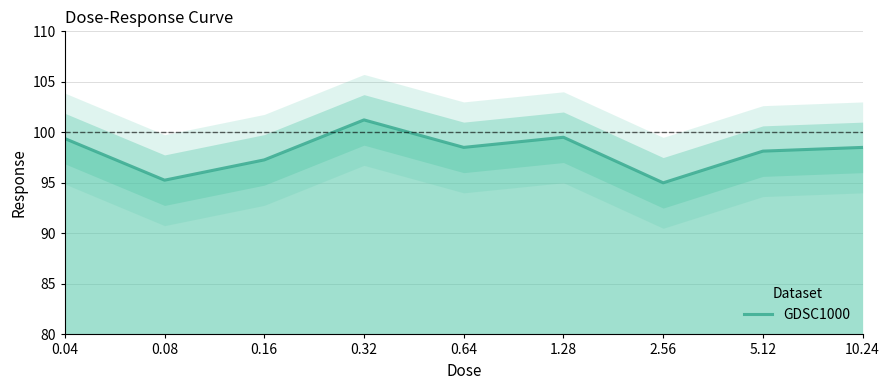

Where is the first local maximum?

0.32